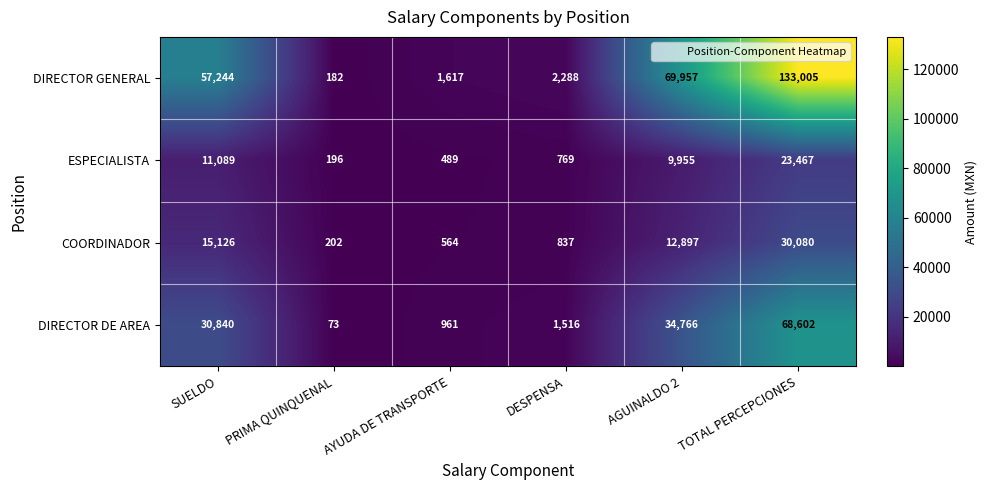

Reading right to left, what are all the values shown in this chart?

DIRECTOR GENERAL: TOTAL PERCEPCIONES=133005	AGUINALDO 2=69957	DESPENSA=2288	AYUDA DE TRANSPORTE=1617	PRIMA QUINQUENAL=182	SUELDO=57244
ESPECIALISTA: TOTAL PERCEPCIONES=23467	AGUINALDO 2=9955	DESPENSA=769	AYUDA DE TRANSPORTE=489	PRIMA QUINQUENAL=196	SUELDO=11089
COORDINADOR: TOTAL PERCEPCIONES=30080	AGUINALDO 2=12897	DESPENSA=837	AYUDA DE TRANSPORTE=564	PRIMA QUINQUENAL=202	SUELDO=15126
DIRECTOR DE AREA: TOTAL PERCEPCIONES=68602	AGUINALDO 2=34766	DESPENSA=1516	AYUDA DE TRANSPORTE=961	PRIMA QUINQUENAL=73	SUELDO=30840